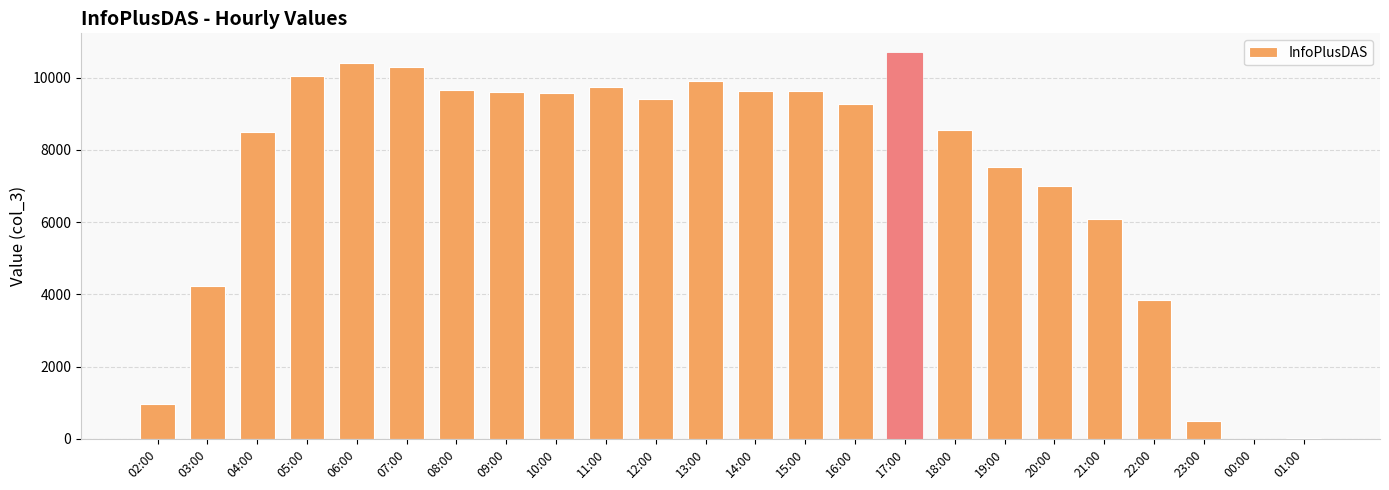

At which label does the data first exceed 9401?

05:00